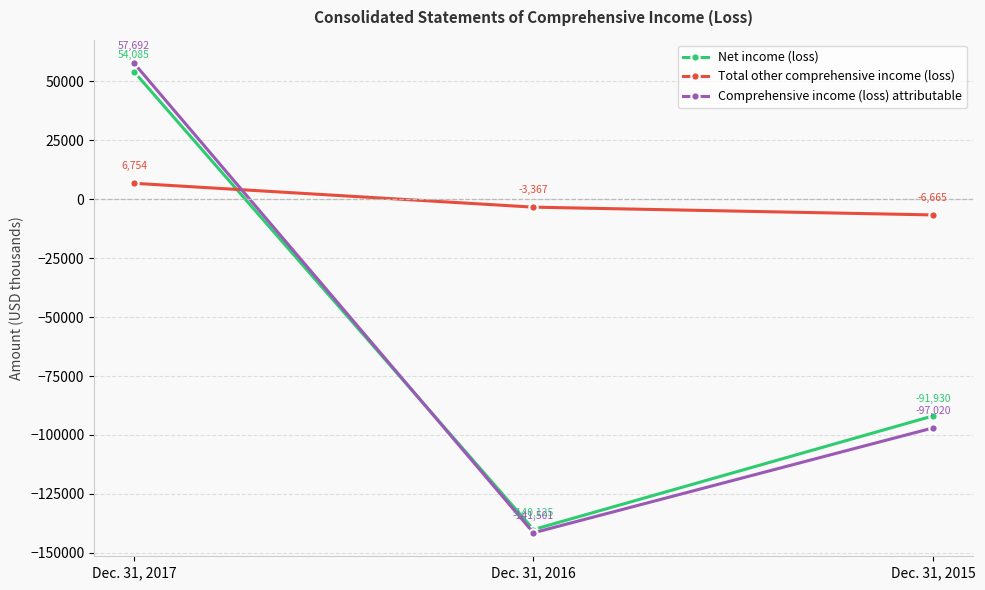

At which category does the chart reach its minimum across all series?

Dec. 31, 2016